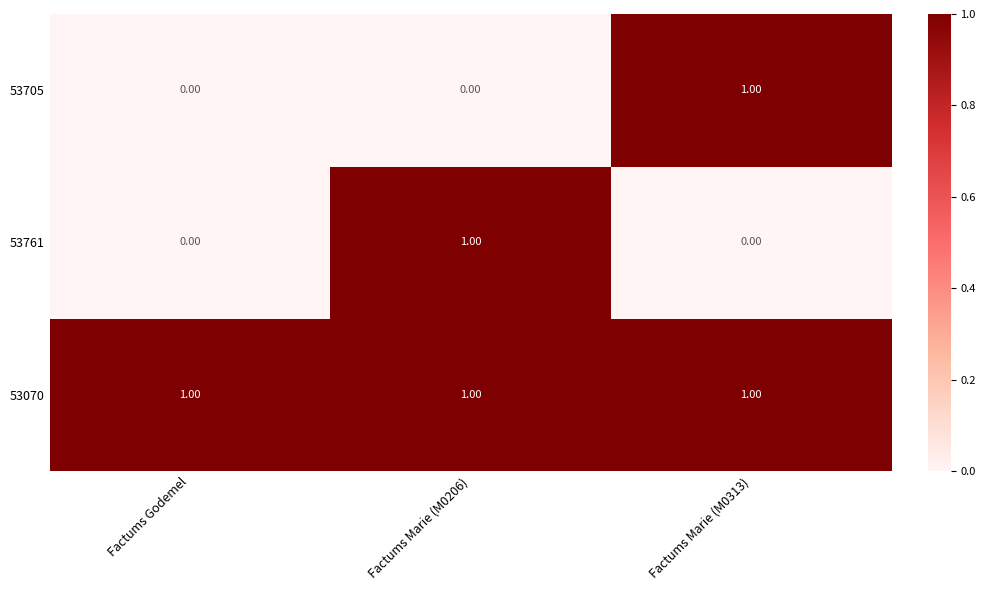

What is the spread (max minus min) of values at Factums Godemel?

1